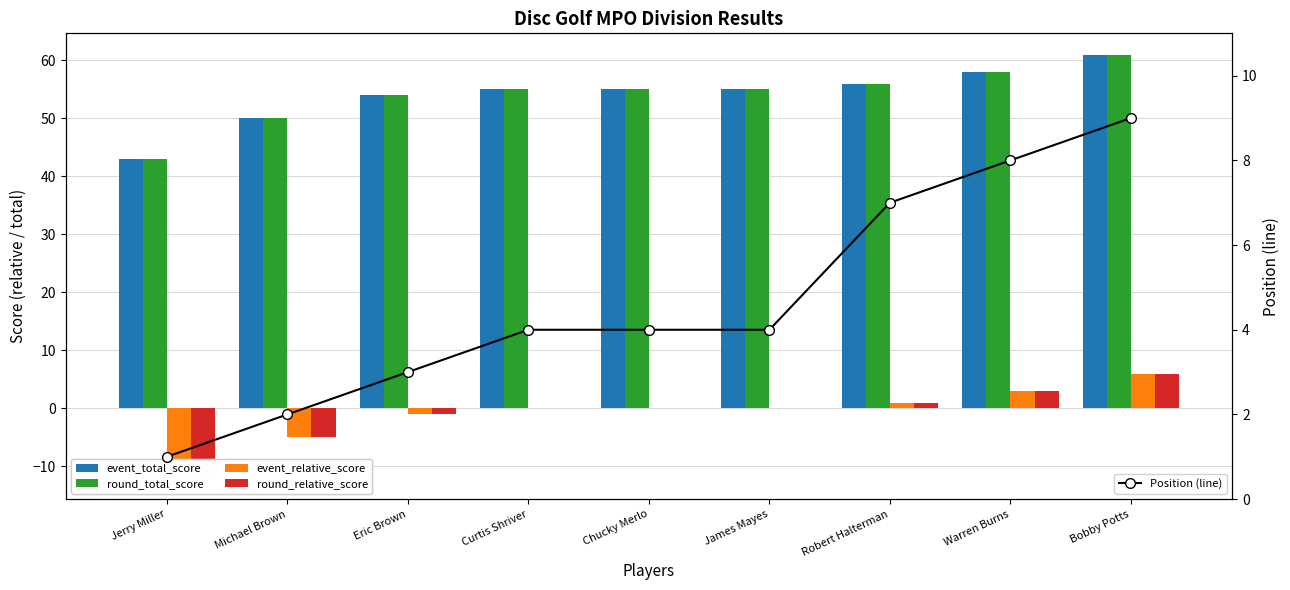

What is the label of the 3rd bar from the left?

Eric Brown